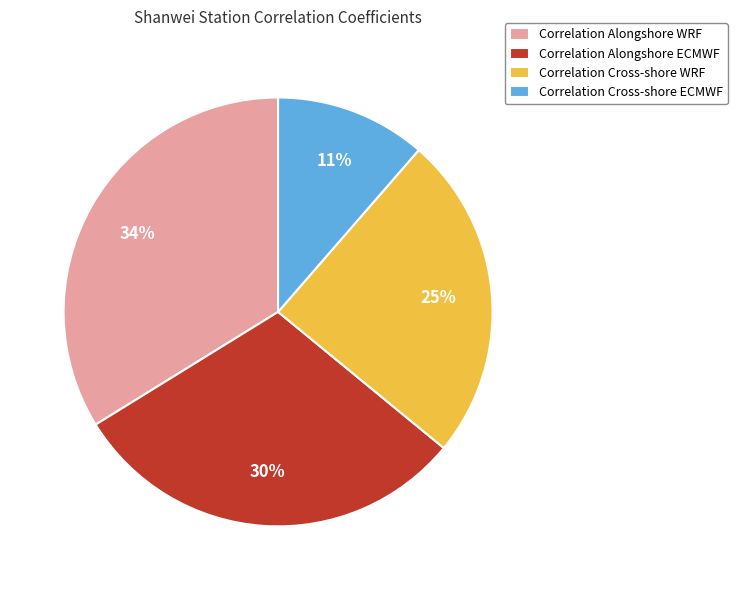

Rank the categories by value from highest to lowest.

Correlation Alongshore WRF, Correlation Alongshore ECMWF, Correlation Cross-shore WRF, Correlation Cross-shore ECMWF